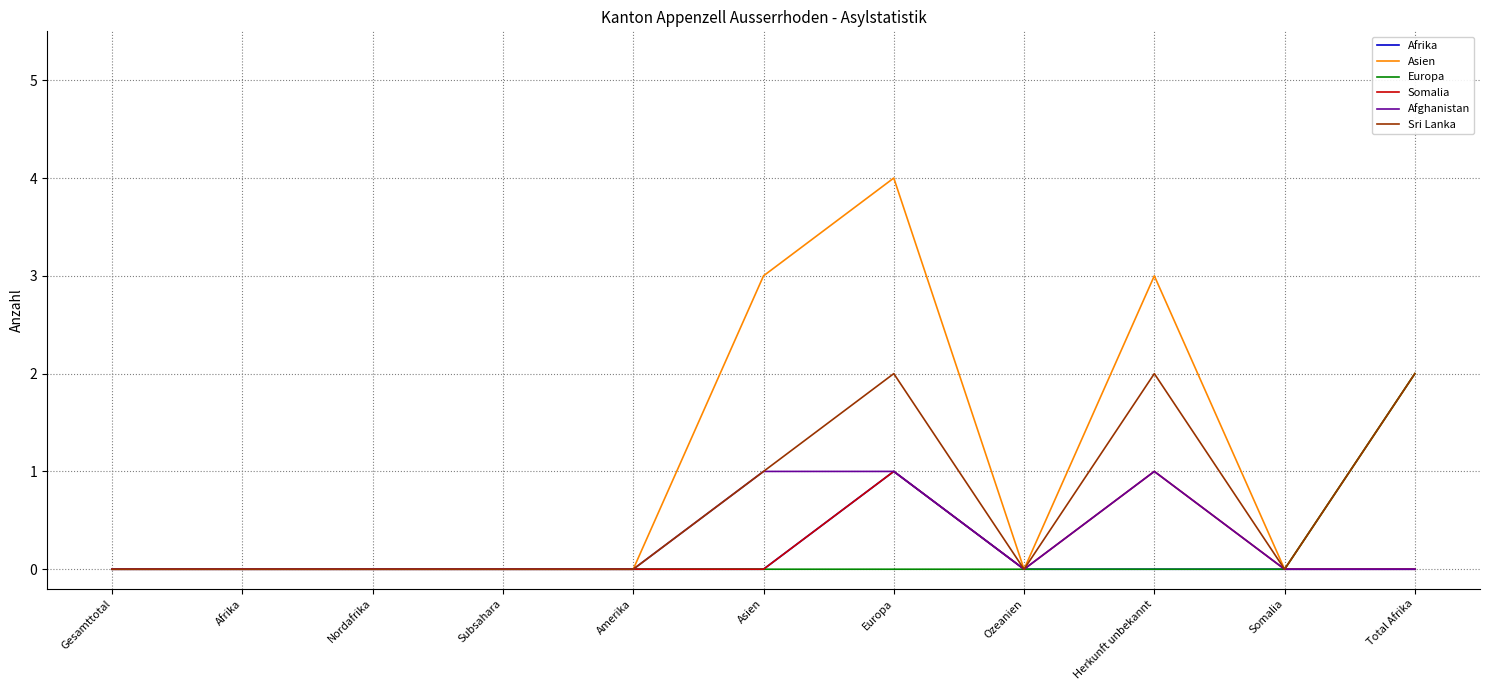

What is the maximum value shown in the chart?

4